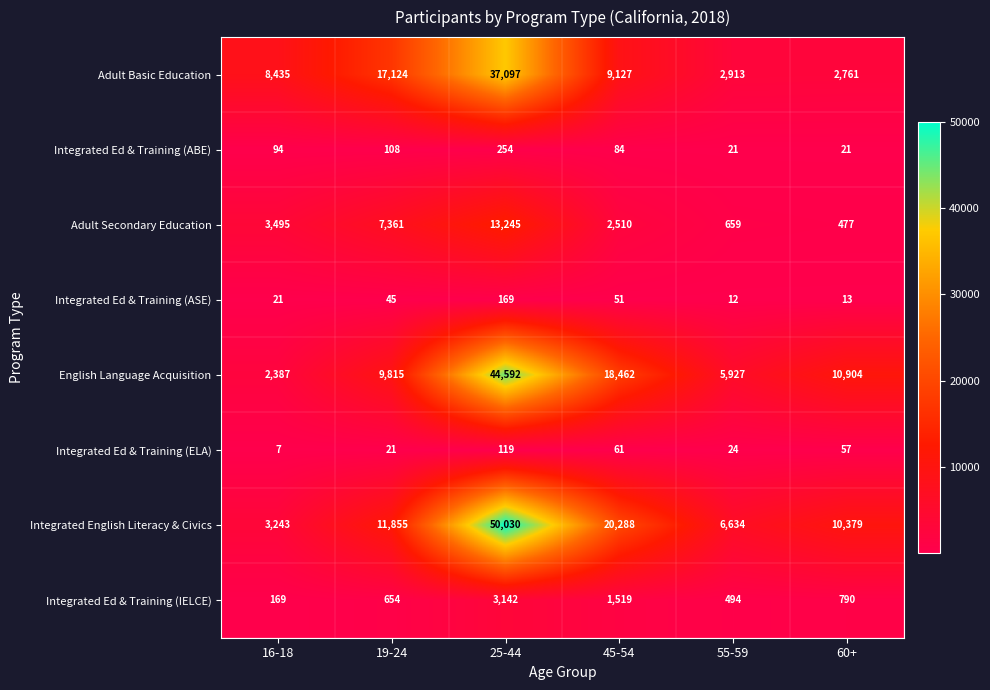

What is the difference between the maximum and minimum values in the Integrated Ed & Training (ELA) series?

112